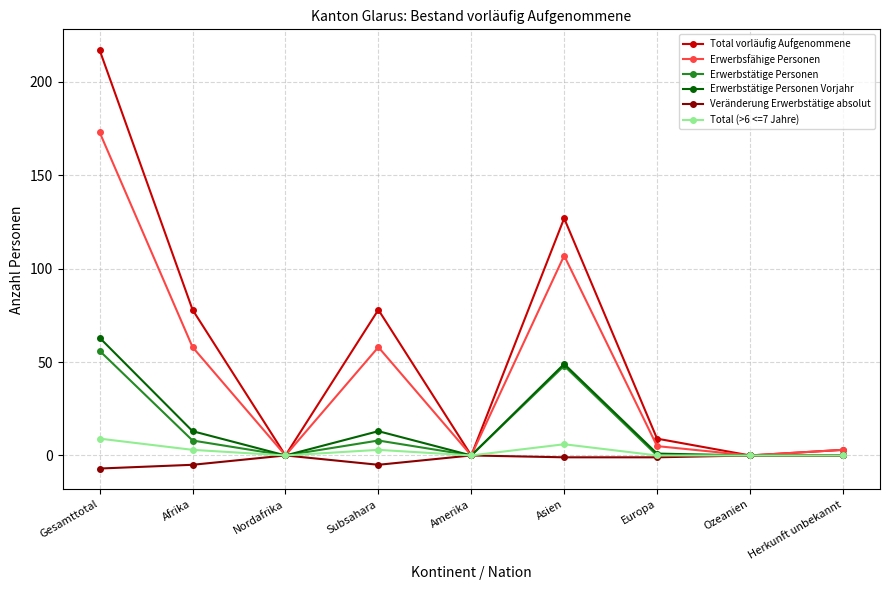

At which category does Total (>6 <=7 Jahre) reach its first local valley?

Nordafrika